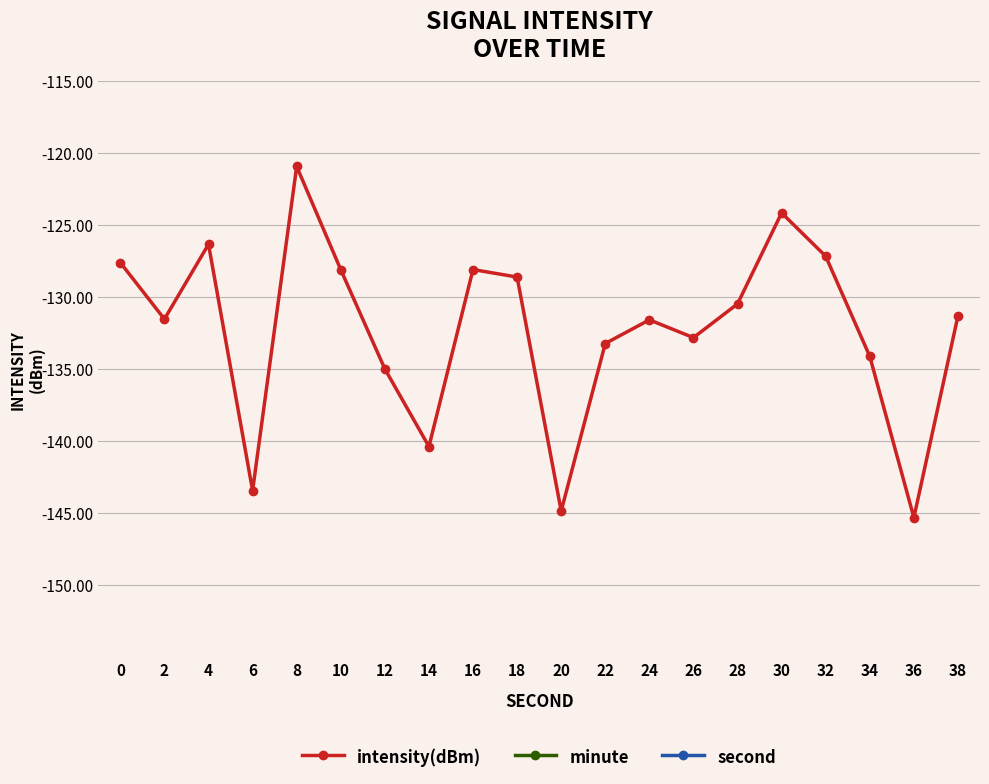

How many lines are shown in the chart?

3